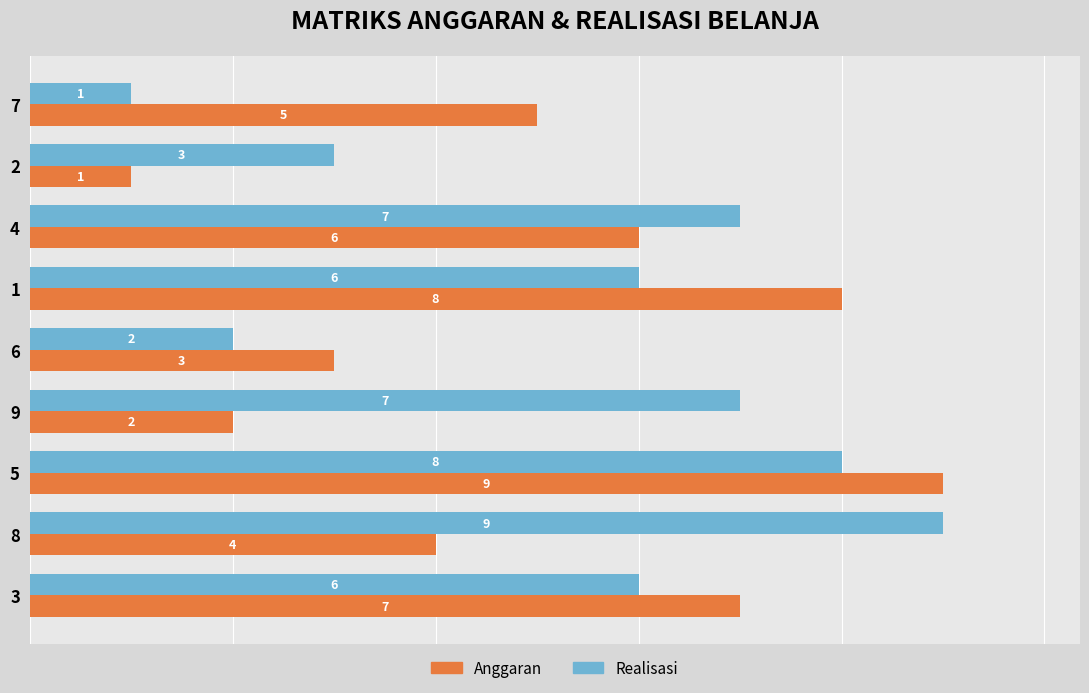

At which category is the sum across all series the highest?

5